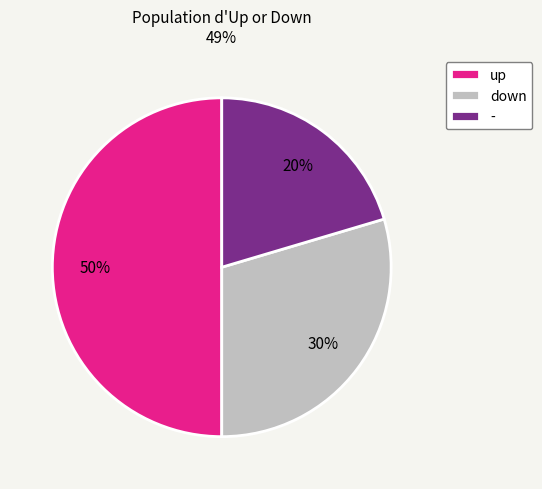

What percentage is the up slice, to the nearest percent?

50%